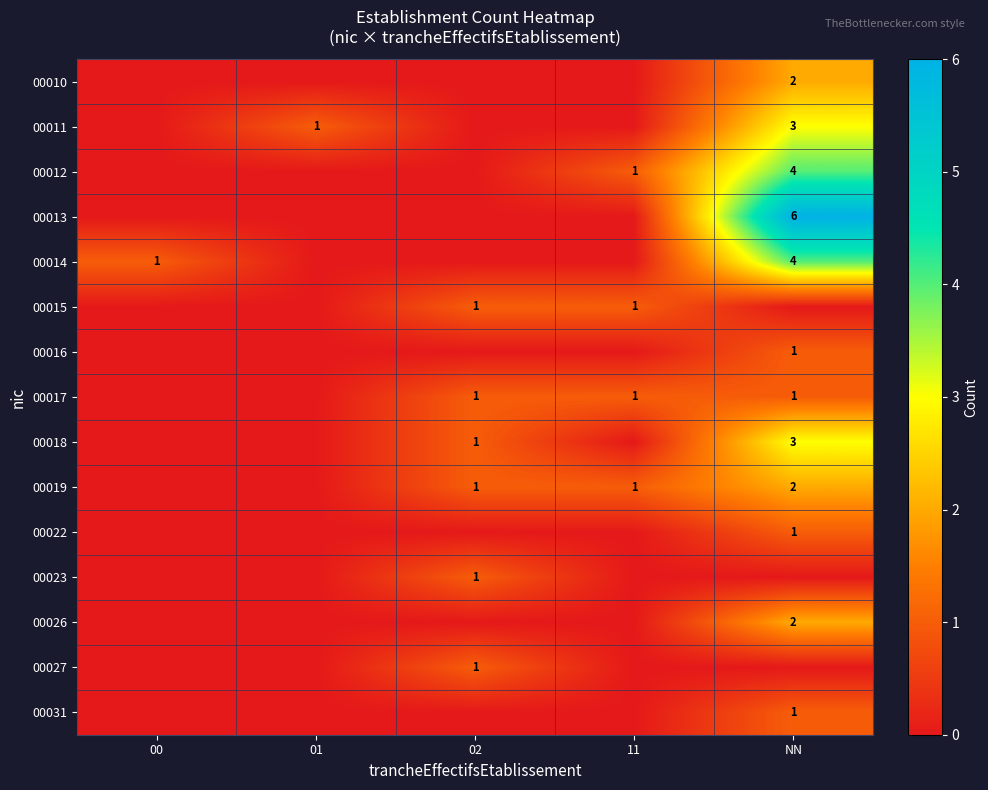

The value of 00012 at NN is 7. True or false?

False